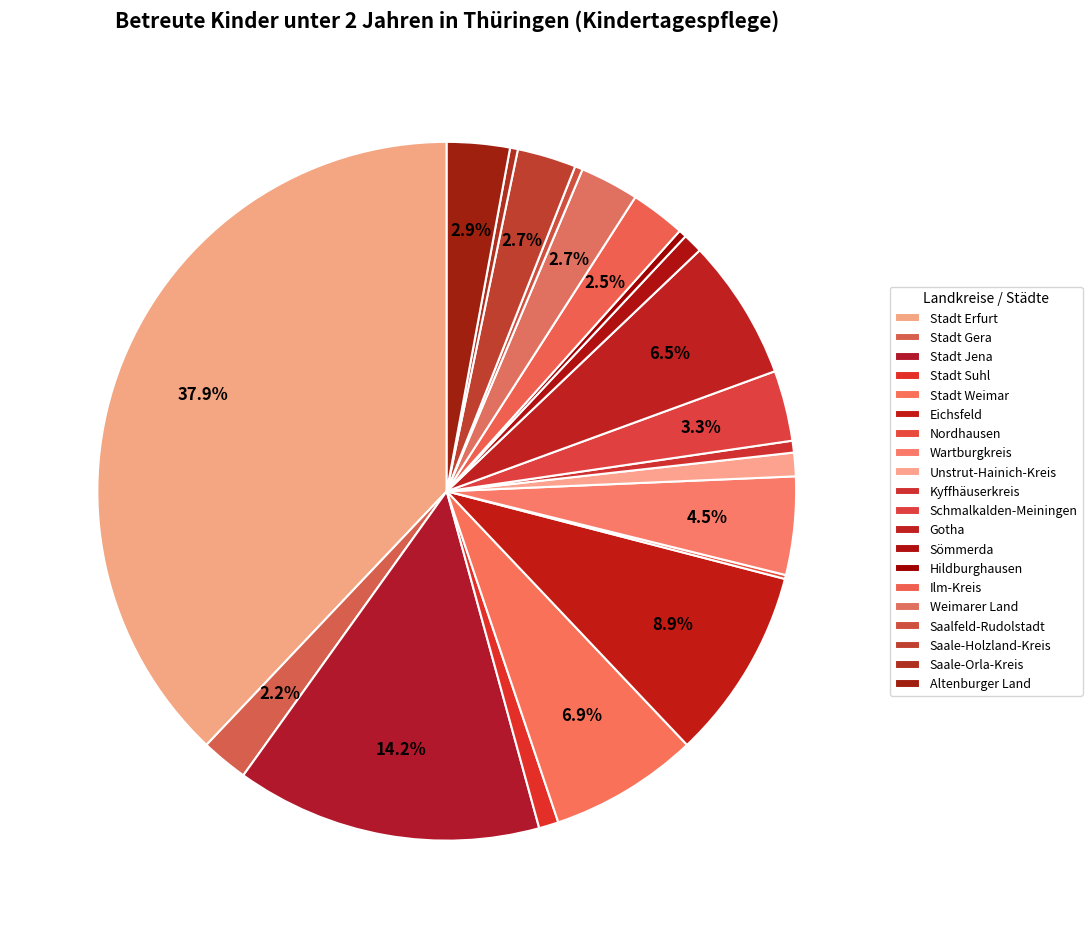

What percentage is the Weimarer Land slice, to the nearest percent?

3%